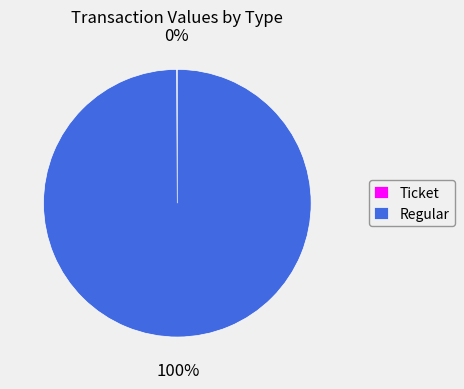

Does any single category account for the majority?

Yes